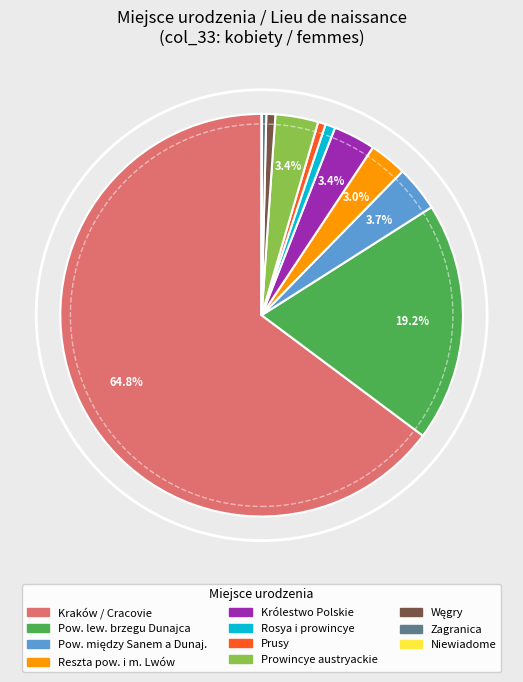

Does any single category account for the majority?

Yes